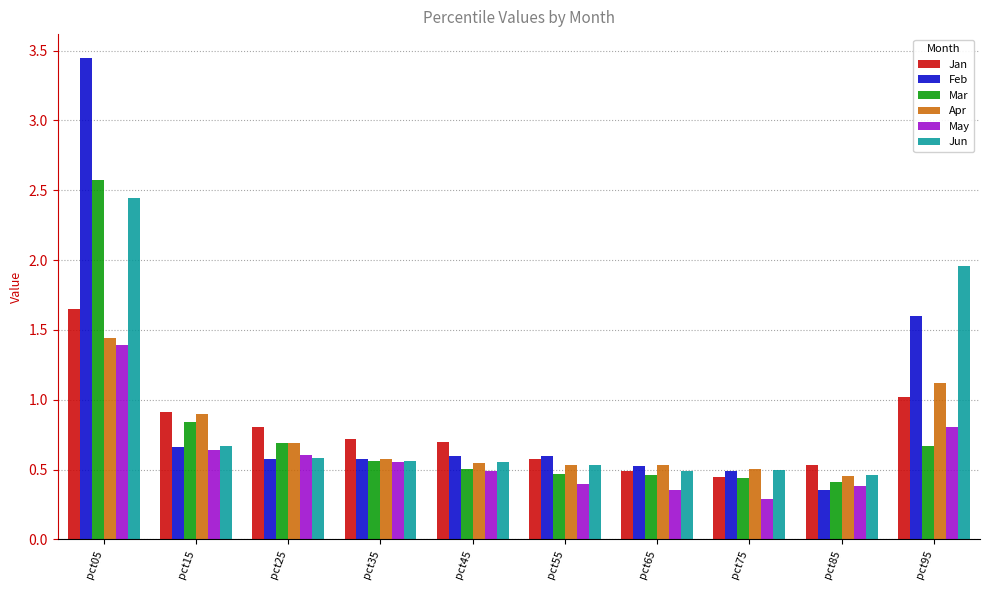

What is the difference between the maximum and second lowest values in the Apr series?

0.9